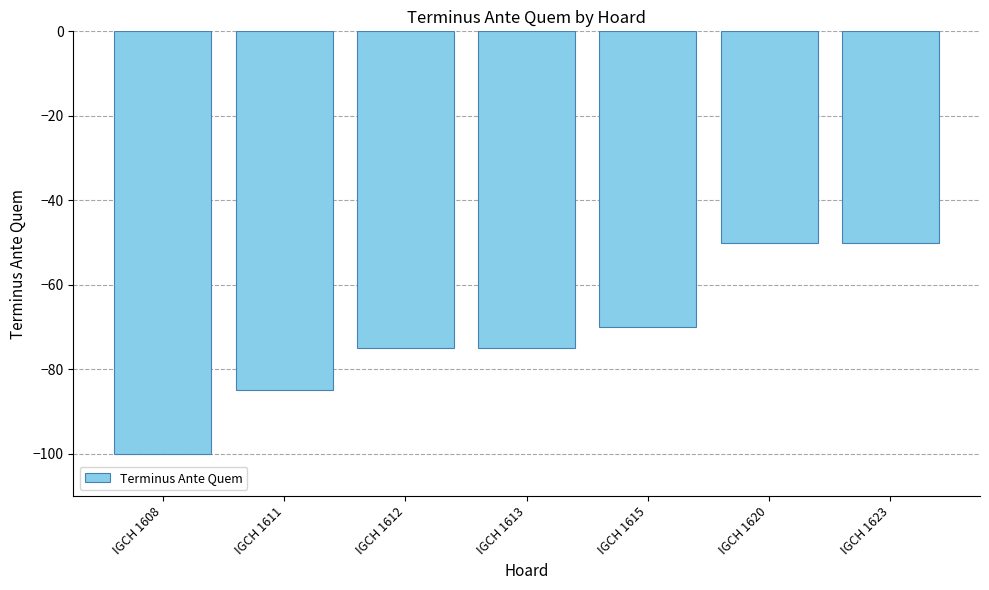

What is the change in value from IGCH 1611 to IGCH 1620?

+35